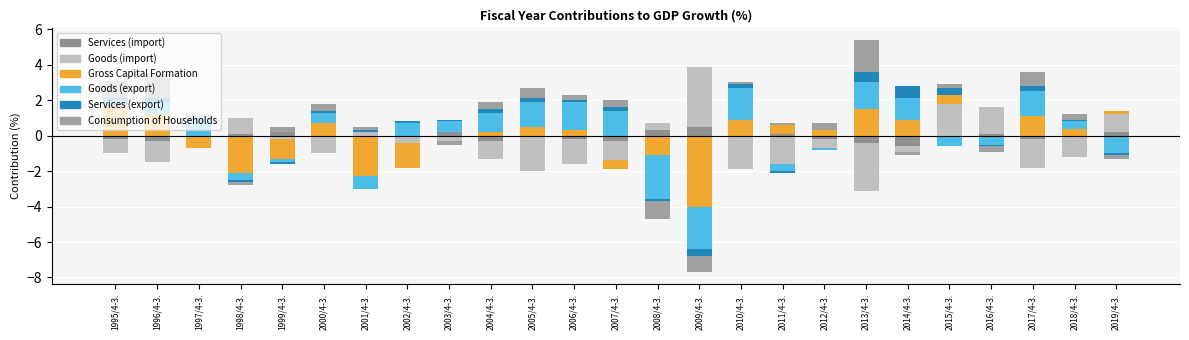

Is it true that Services (export) equals 0.0 at 2012/4-3.?

True